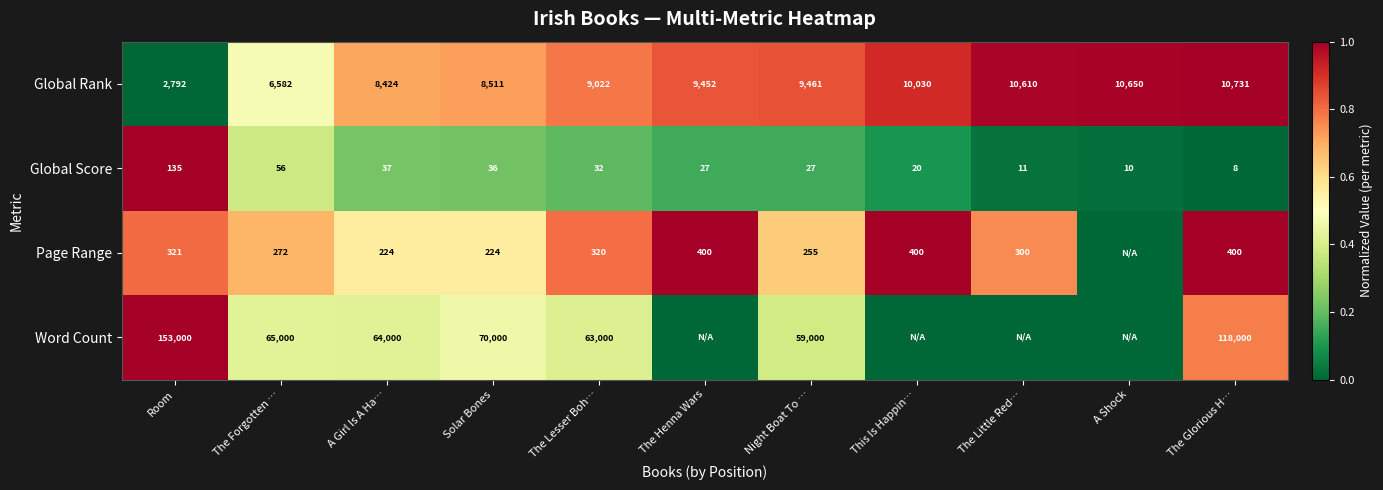

What is the sum of the Global Score values at This Is Happin… and The Little Red…?

31